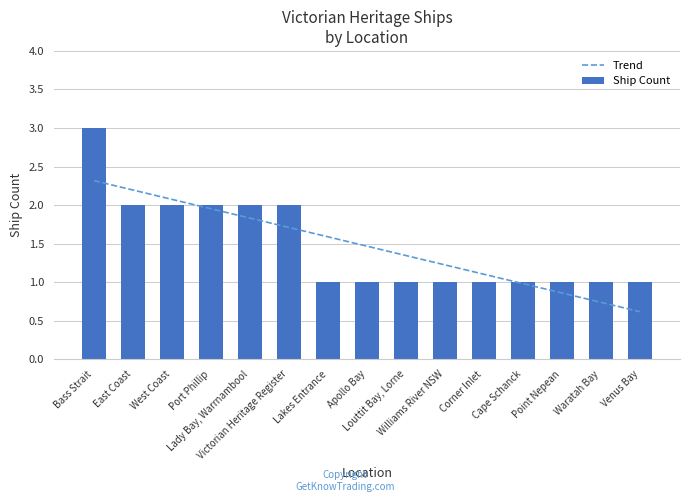

What is the greatest value displayed?

3